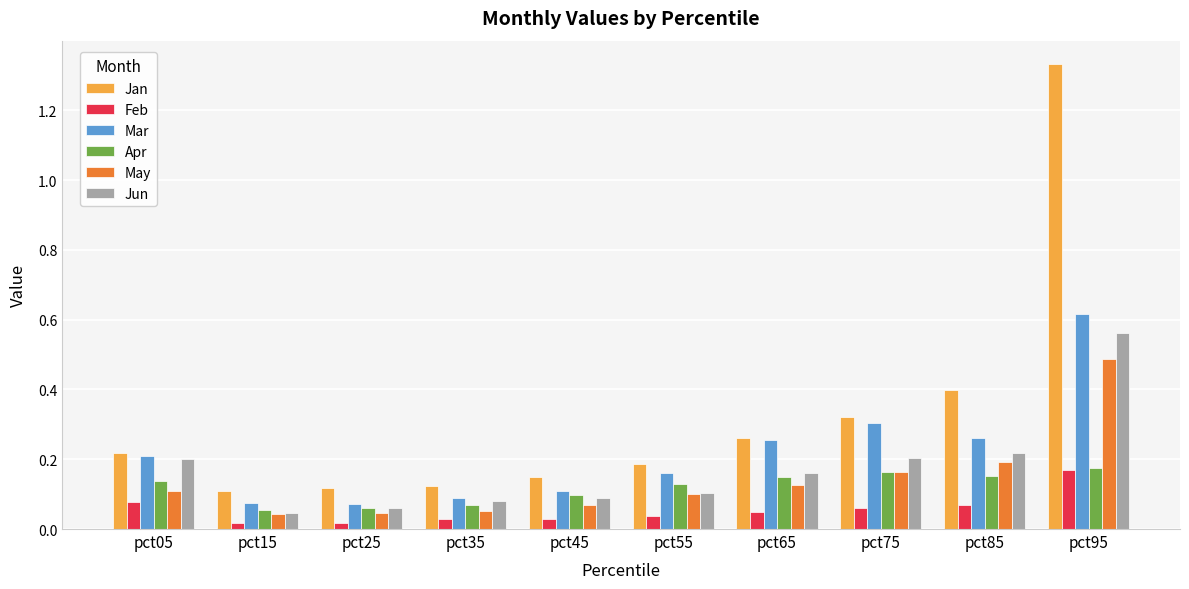

How many data points does each series have?

10